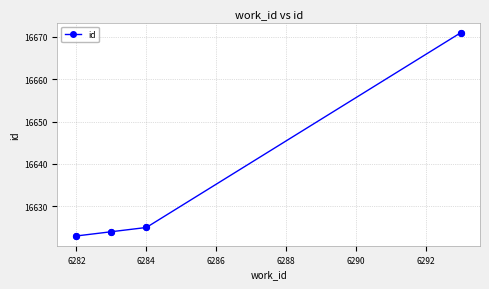

True or false: there are more than 1 points higher than both neighbors.

False